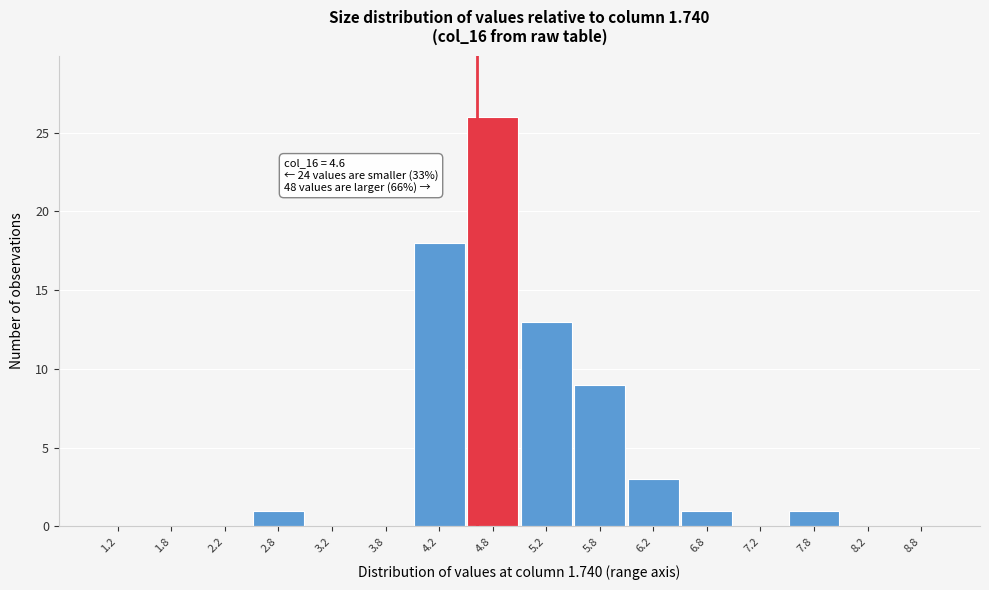

Over which range of the x-axis is the bar tallest?

4.5 to 5.0